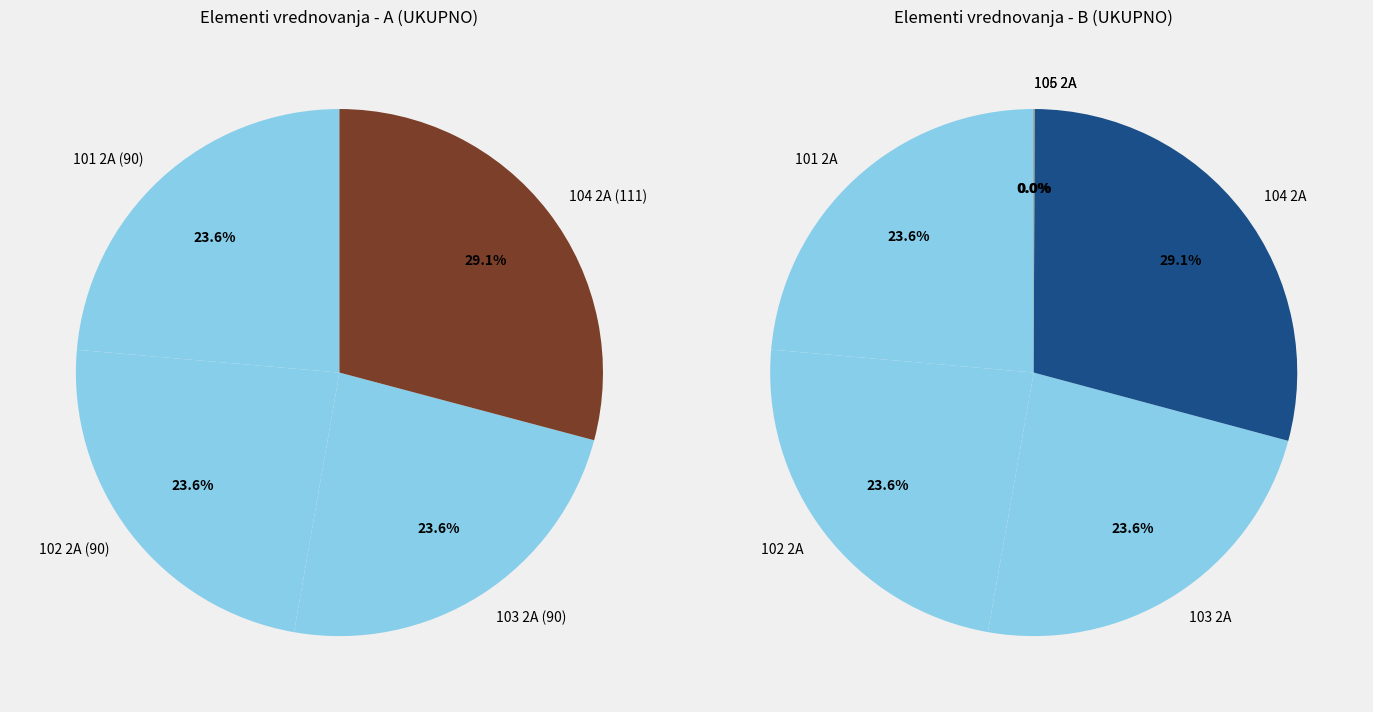

Does 102 2A account for over 50% of the chart?

No